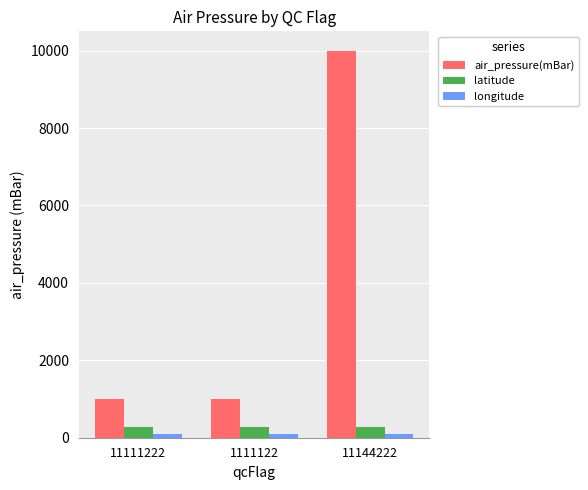

What position from the right is 1111122?

2